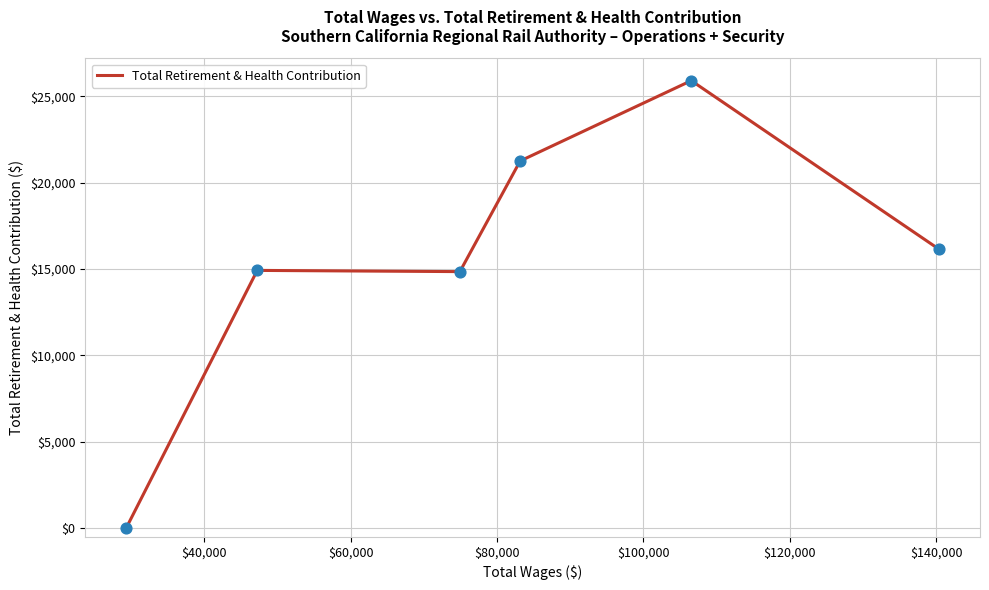

True or false: there are more than 0 points higher than both neighbors.

True